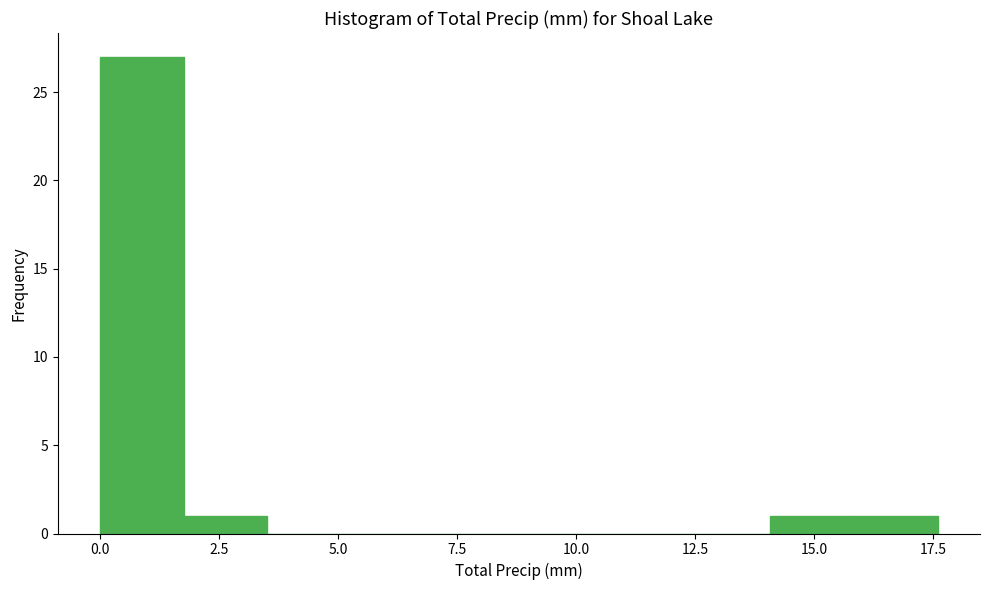

Read against the x-axis, roughly where is the centre of the tallest bar?

1.0